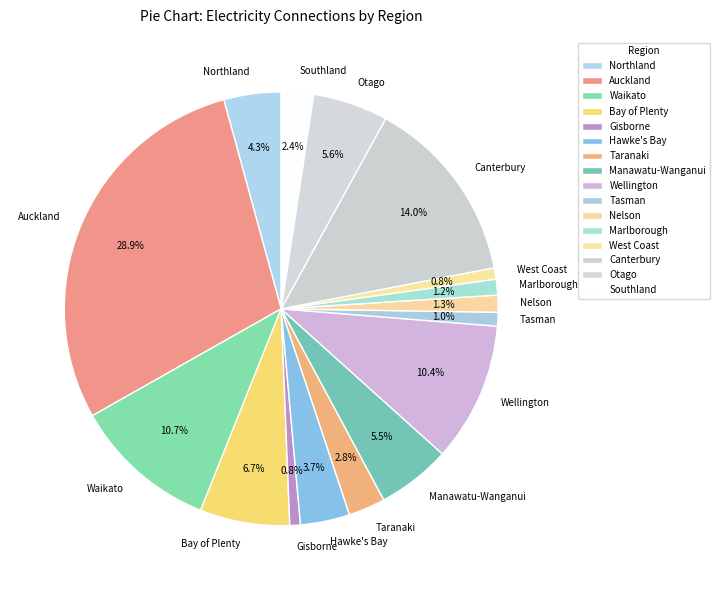

Is the sum of Taranaki and Hawke's Bay greater than half?

No